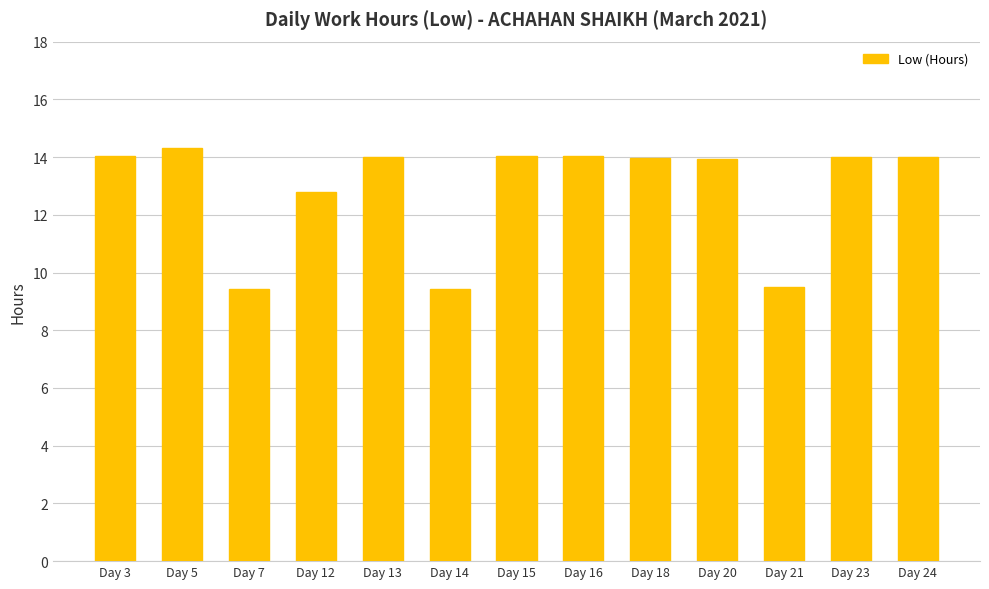

The chart shows a value of 9.4 at Day 7. True or false?

True